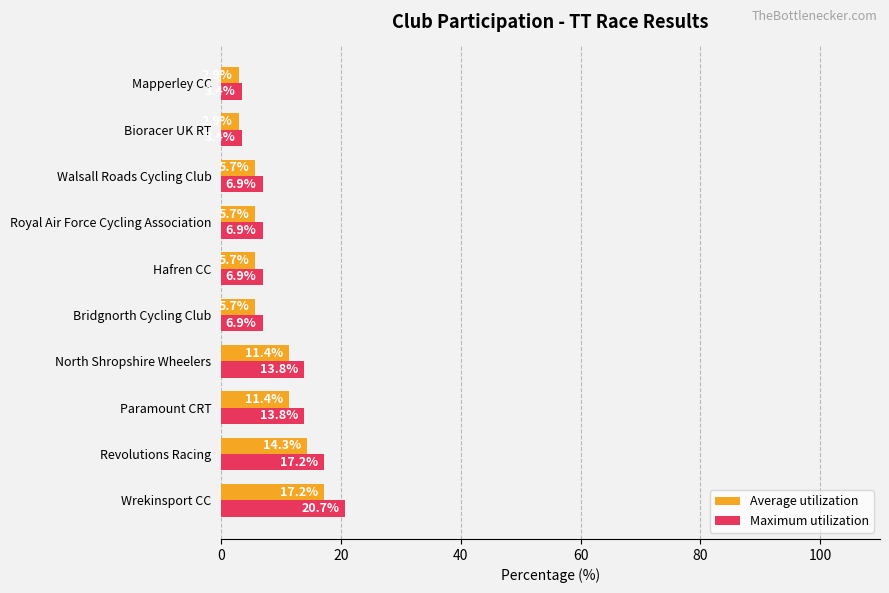

What is the spread (max minus min) of values at Revolutions Racing?

2.9